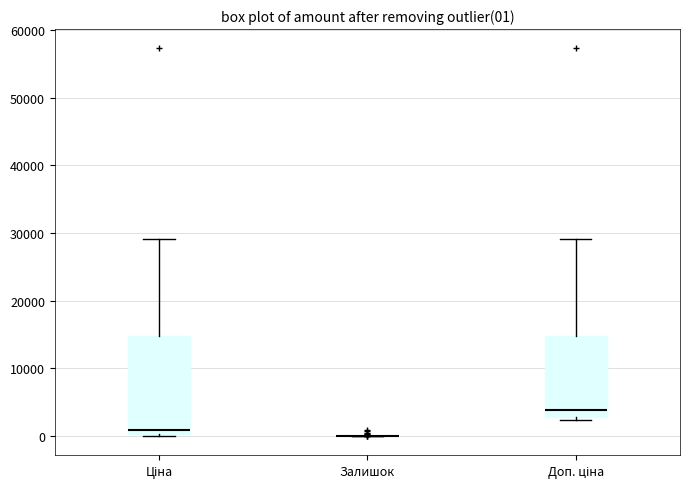

Comparing the boxes themselves (not the whiskers), which one is the tallest?

Ціна